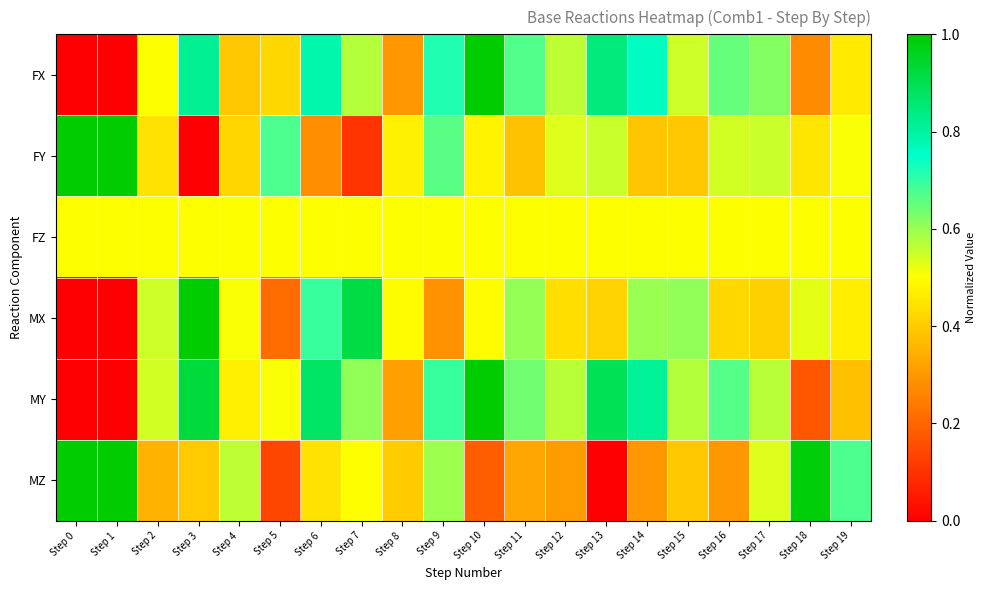

How many data points does each series have?

20